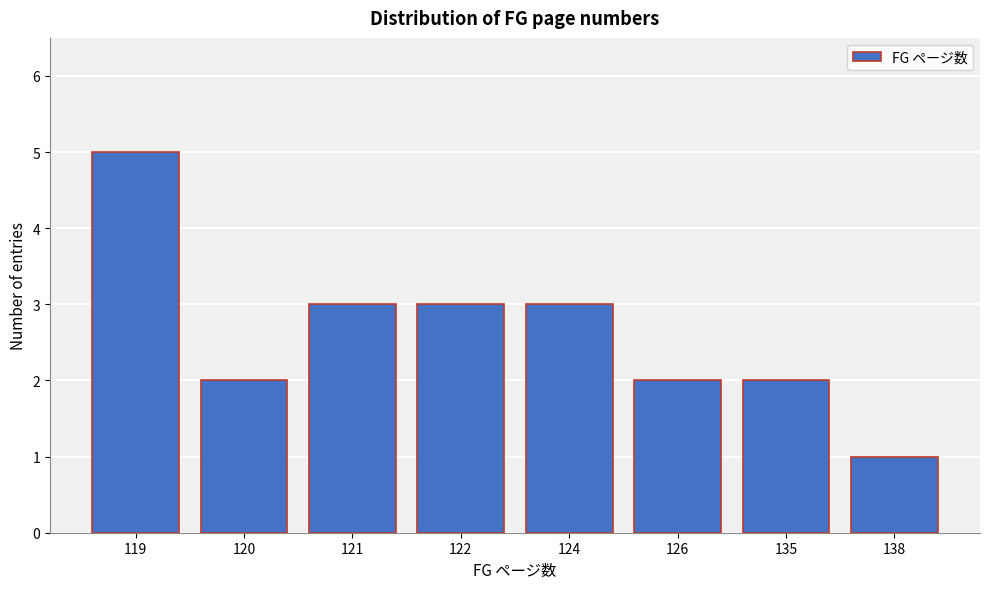

Reading right to left, list all the values displayed in this chart.

138=1	135=2	126=2	124=3	122=3	121=3	120=2	119=5